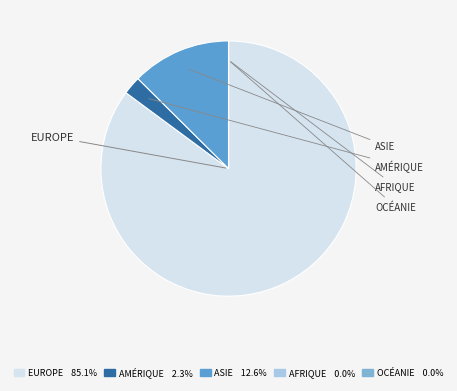

Is there any slice that represents more than half of the pie?

Yes